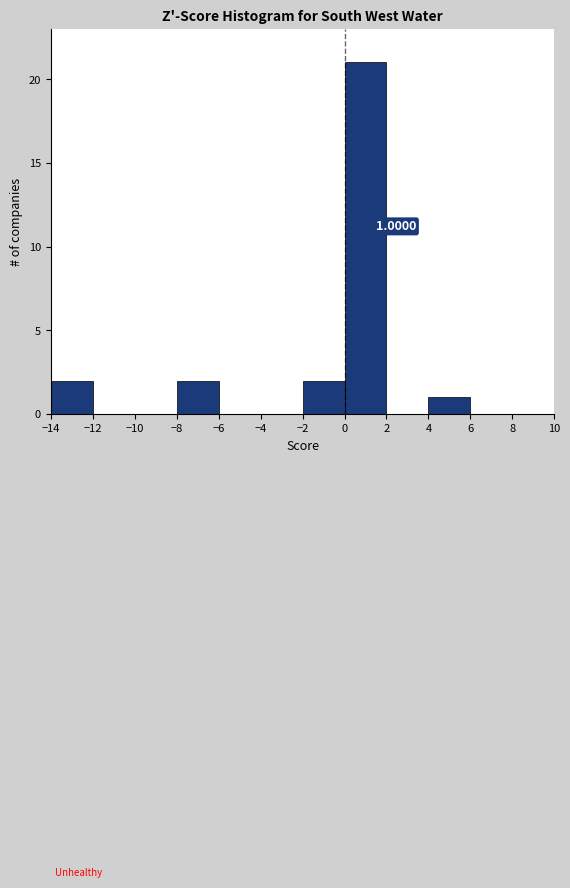

Which range on the x-axis has the tallest bar?

0 to 2